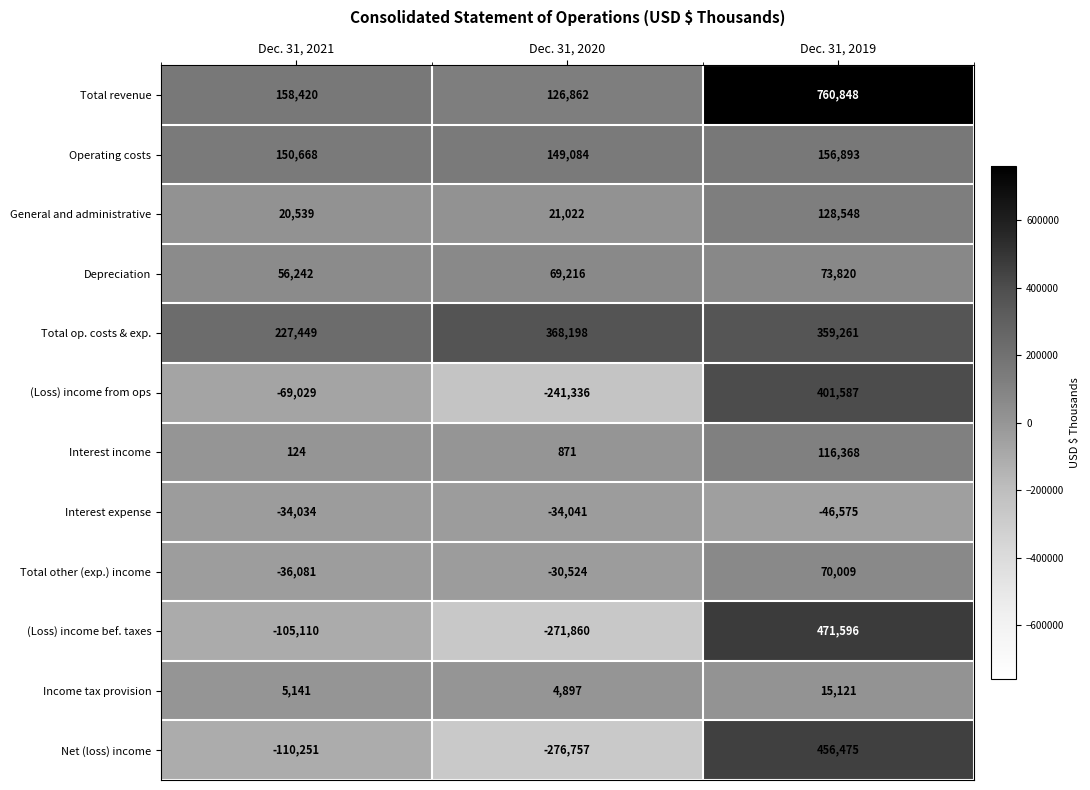

Rank the series at Dec. 31, 2019 from lowest to highest value.

Interest expense, Income tax provision, Total other (exp.) income, Depreciation, Interest income, General and administrative, Operating costs, Total op. costs & exp., (Loss) income from ops, Net (loss) income, (Loss) income bef. taxes, Total revenue